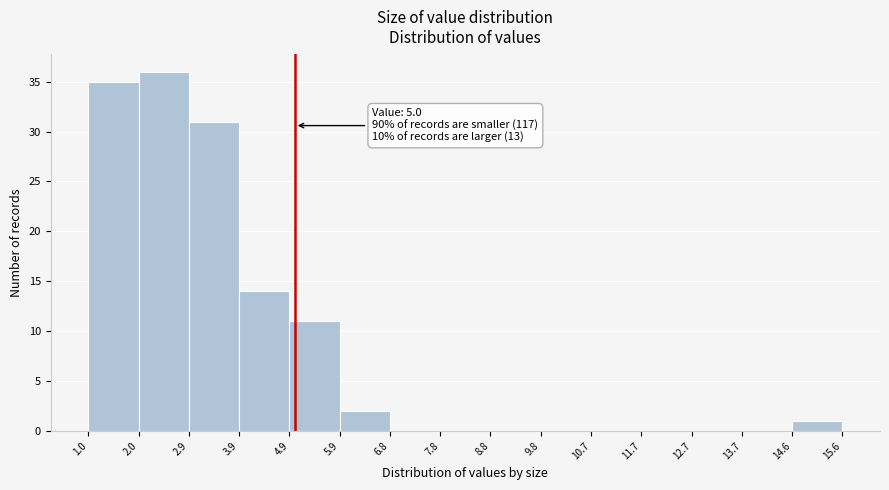

Over which range of the x-axis is the bar tallest?

2.0 to 2.9